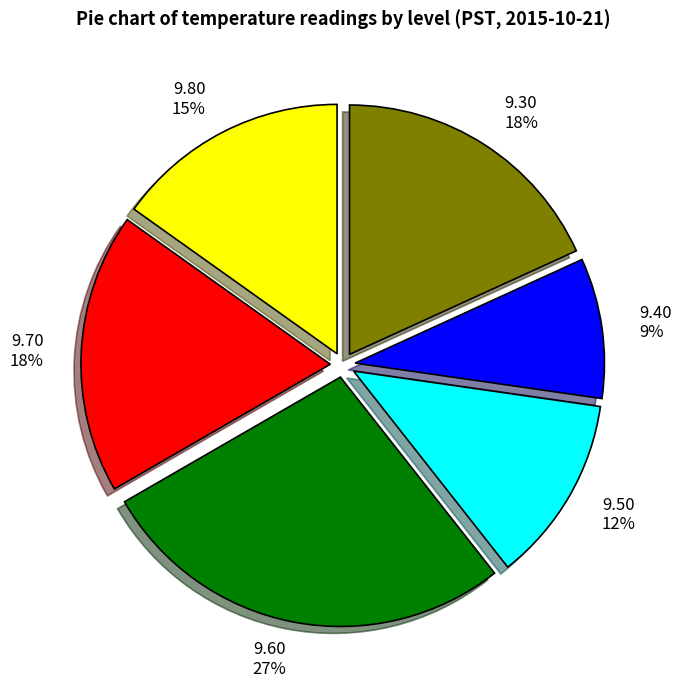

Which category has the smallest portion of the pie?

9.40